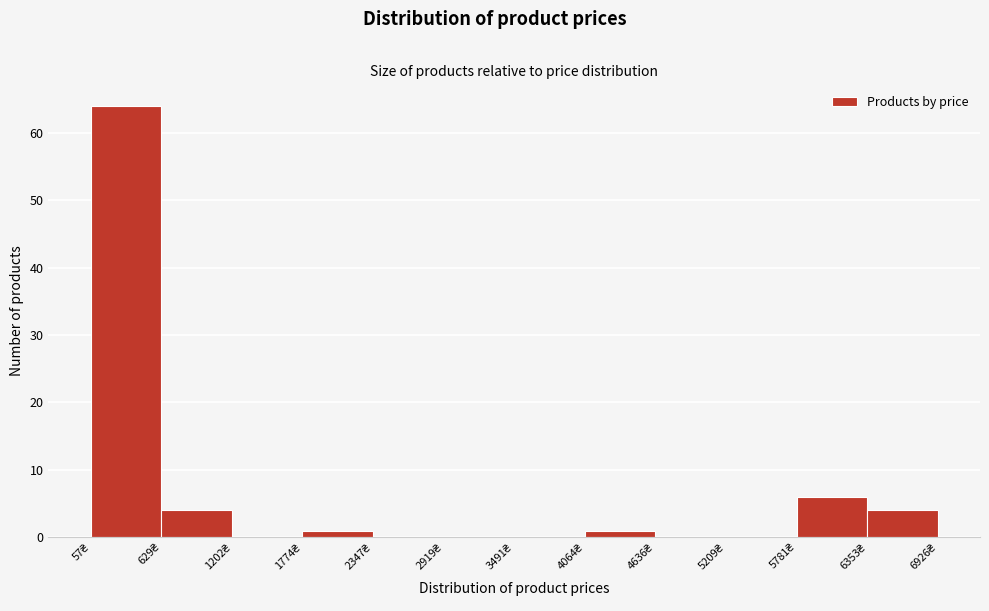

Reading left to right, transcribe this chart: for each bar, give the range it covers on the x-axis and its height. Neither the bar edges nor the heights are printed on the chart, so give them approximately, as read against the axes.

100 to 600: 64
600 to 1200: 4
1200 to 1800: 0
1800 to 2300: 1
2300 to 2900: 0
2900 to 3500: 0
3500 to 4100: 0
4100 to 4600: 1
4600 to 5200: 0
5200 to 5800: 0
5800 to 6400: 6
6400 to 6900: 4